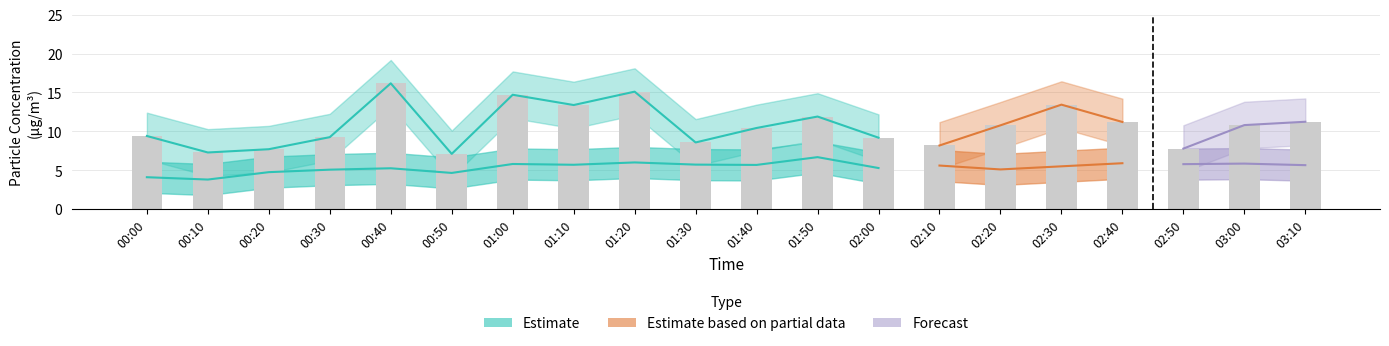

True or false: the data shows 4.3 at 00:20.

False